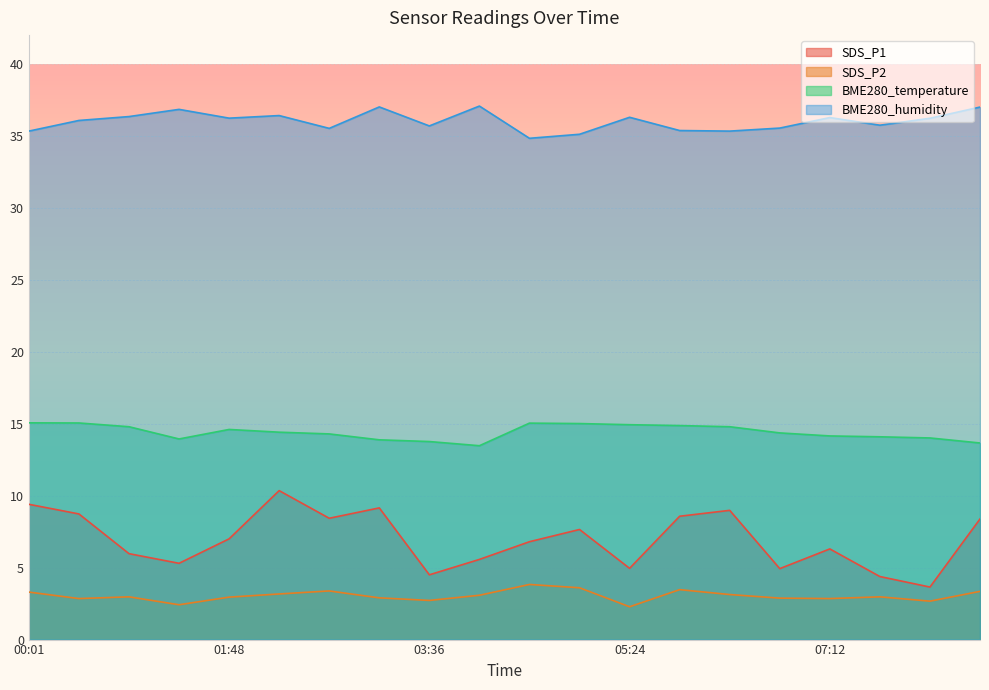

True or false: SDS_P2 and SDS_P1 cross at least once.

False